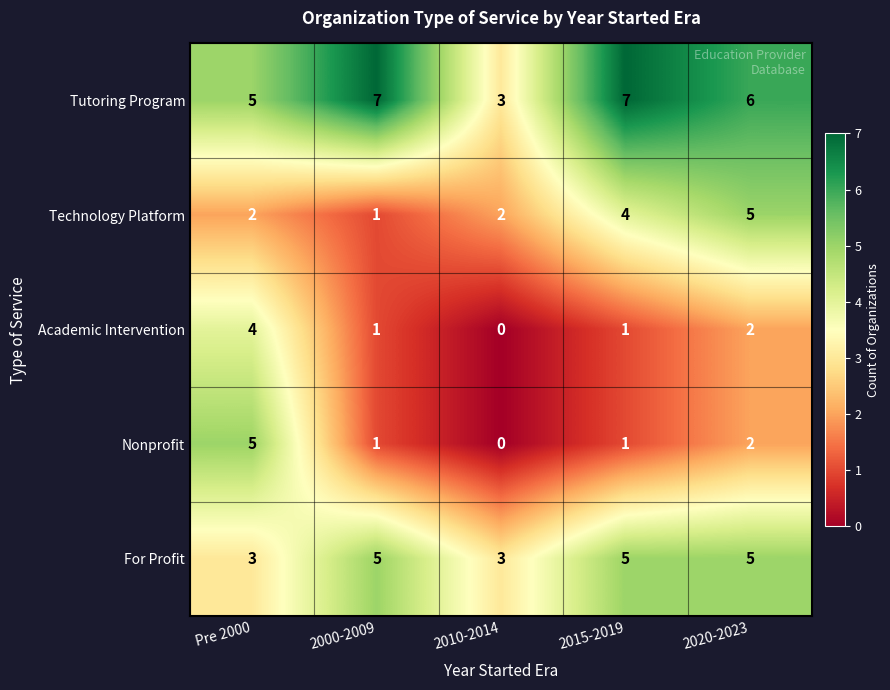

Which series has the largest total across all categories?

Tutoring Program